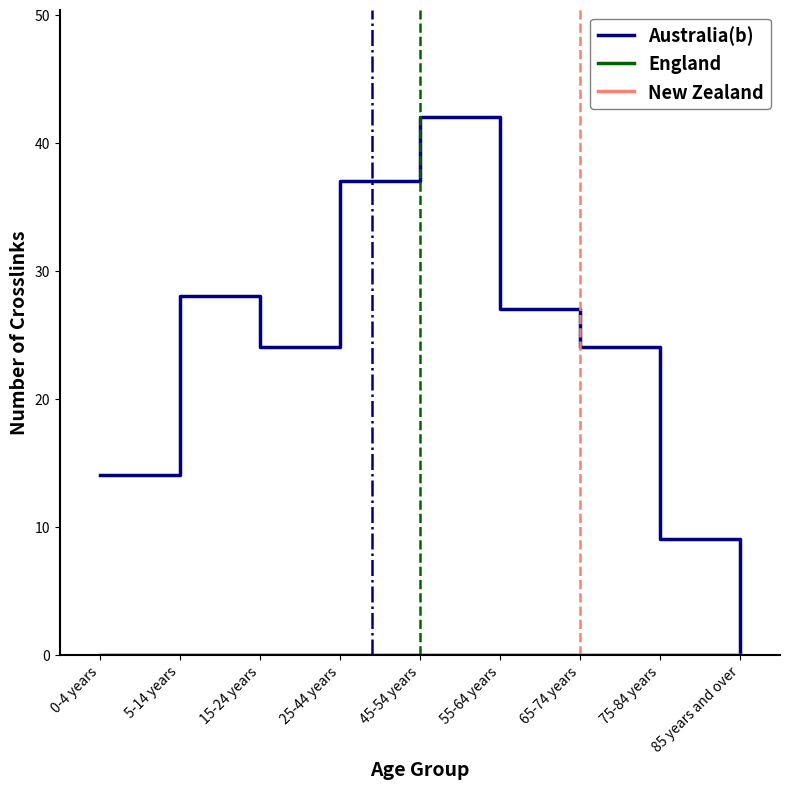

Is this an area chart (filled region under the line)?

No